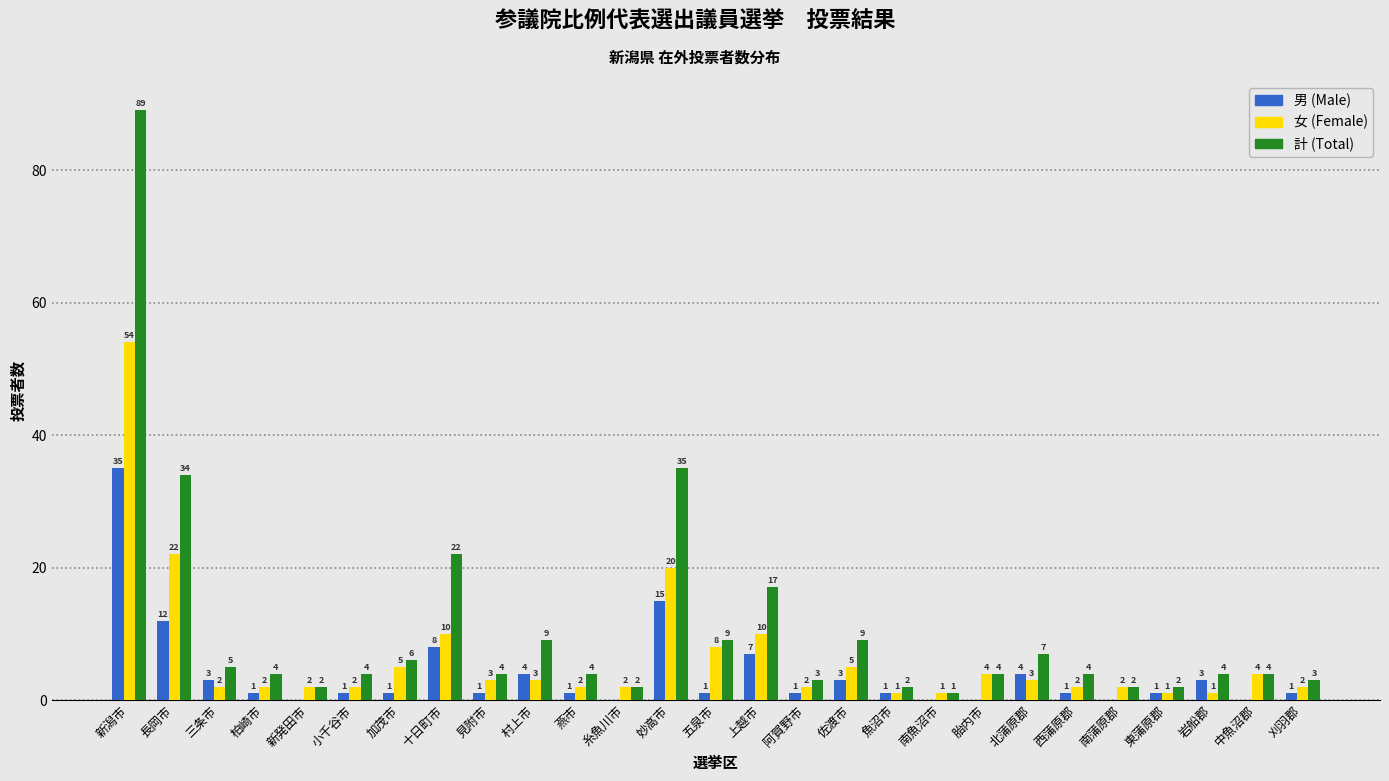

Reading left to right, extract all data points from this chart.

男 (Male): 新潟市=35	長岡市=12	三条市=3	柏崎市=1	新発田市=0	小千谷市=1	加茂市=1	十日町市=8	見附市=1	村上市=4	燕市=1	糸魚川市=0	妙高市=15	五泉市=1	上越市=7	阿賀野市=1	佐渡市=3	魚沼市=1	南魚沼市=0	胎内市=0	北蒲原郡=4	西蒲原郡=1	南蒲原郡=0	東蒲原郡=1	岩船郡=3	中魚沼郡=0	刈羽郡=1
女 (Female): 新潟市=54	長岡市=22	三条市=2	柏崎市=2	新発田市=2	小千谷市=2	加茂市=5	十日町市=10	見附市=3	村上市=3	燕市=2	糸魚川市=2	妙高市=20	五泉市=8	上越市=10	阿賀野市=2	佐渡市=5	魚沼市=1	南魚沼市=1	胎内市=4	北蒲原郡=3	西蒲原郡=2	南蒲原郡=2	東蒲原郡=1	岩船郡=1	中魚沼郡=4	刈羽郡=2
計 (Total): 新潟市=89	長岡市=34	三条市=5	柏崎市=4	新発田市=2	小千谷市=4	加茂市=6	十日町市=22	見附市=4	村上市=9	燕市=4	糸魚川市=2	妙高市=35	五泉市=9	上越市=17	阿賀野市=3	佐渡市=9	魚沼市=2	南魚沼市=1	胎内市=4	北蒲原郡=7	西蒲原郡=4	南蒲原郡=2	東蒲原郡=2	岩船郡=4	中魚沼郡=4	刈羽郡=3